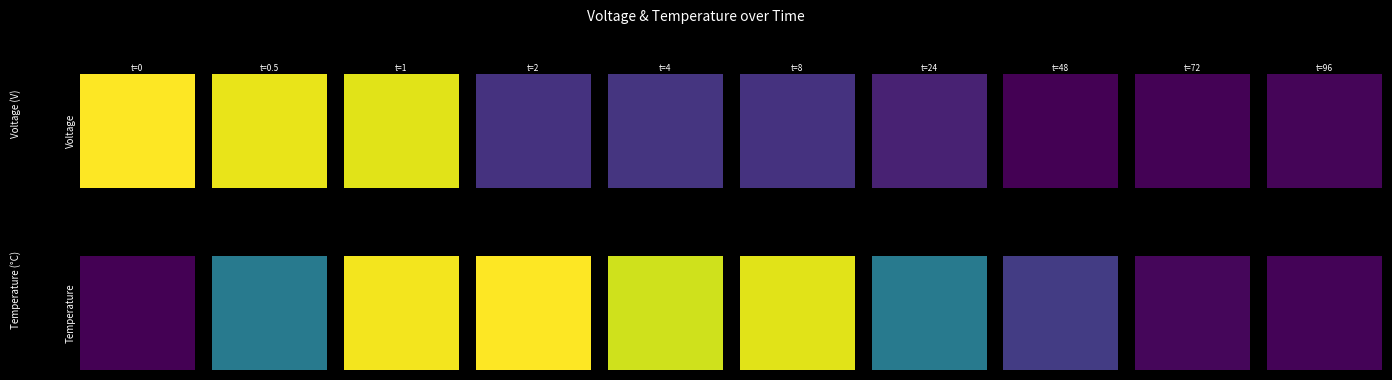

How many categories are shown in the chart?

10